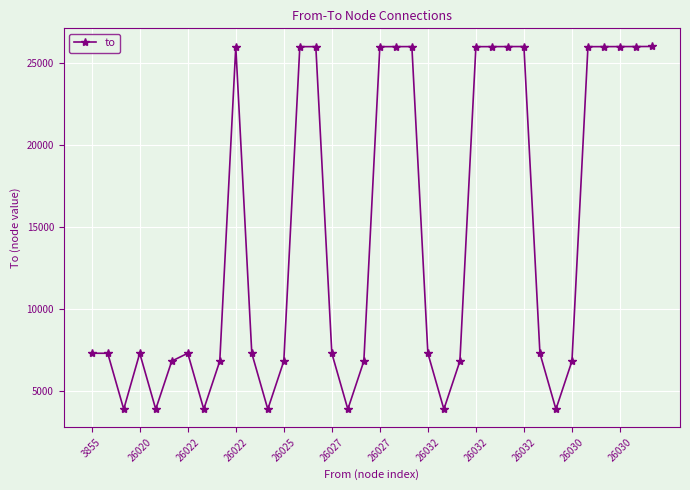

Does the chart display data point markers on the line(s)?

Yes